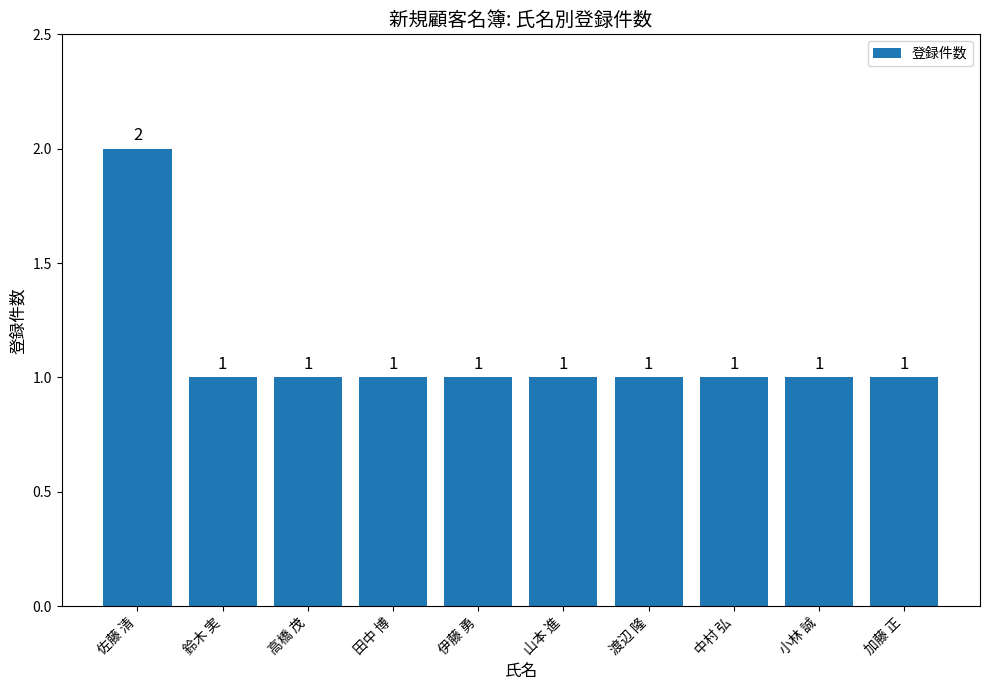

What is the ratio of the value at 佐藤 清 to the value at 田中 博?

2.0